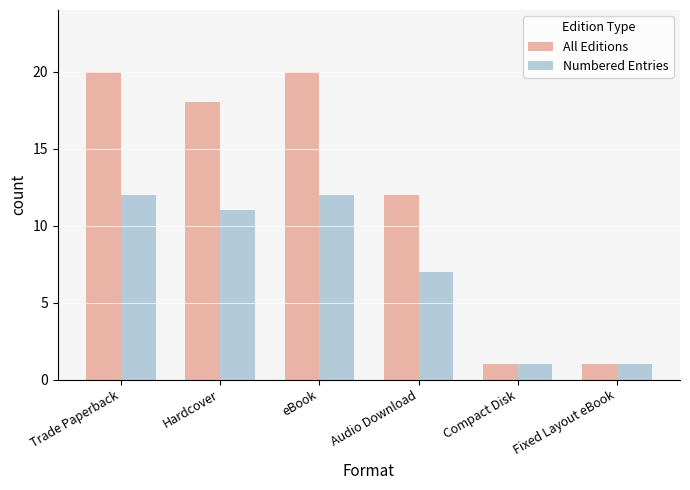

True or false: All Editions has a value of 1 at Fixed Layout eBook.

True